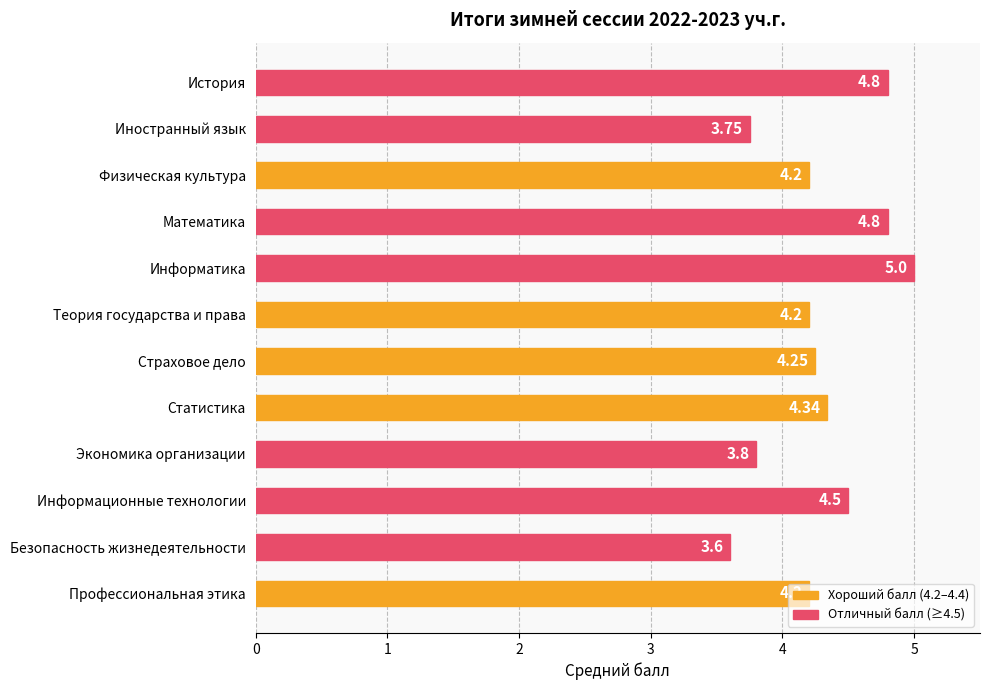

What is the label of the 5th bar from the bottom?

Статистика